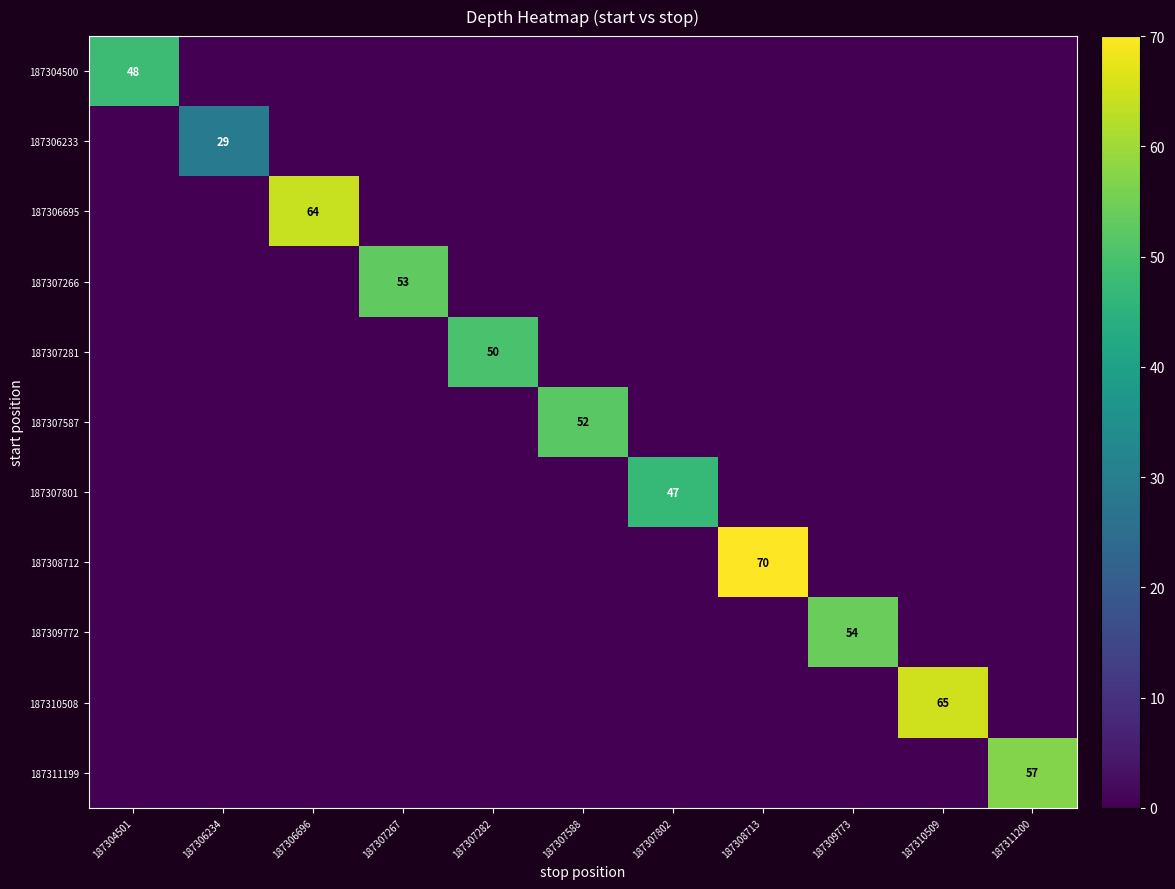

How many categories are shown in the chart?

11